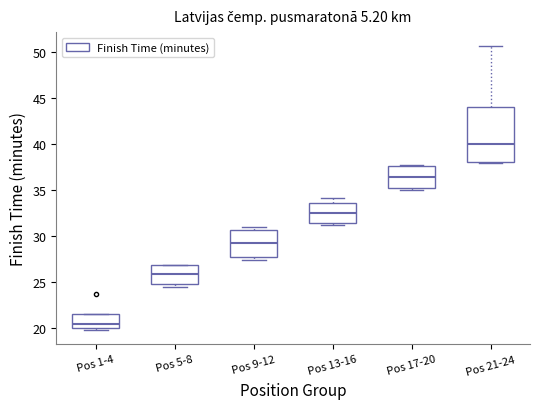

Where does the median line of the box for Pos 9-12 sit on the y-axis? The values are not printed on the chart, so give them approximately, as read against the axis.

29.0